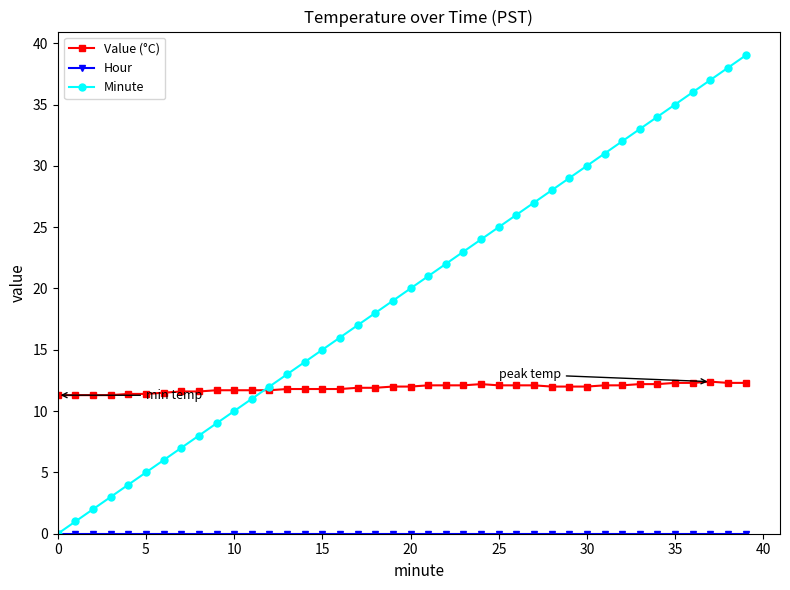

What is the sum of all Minute values?

780.0